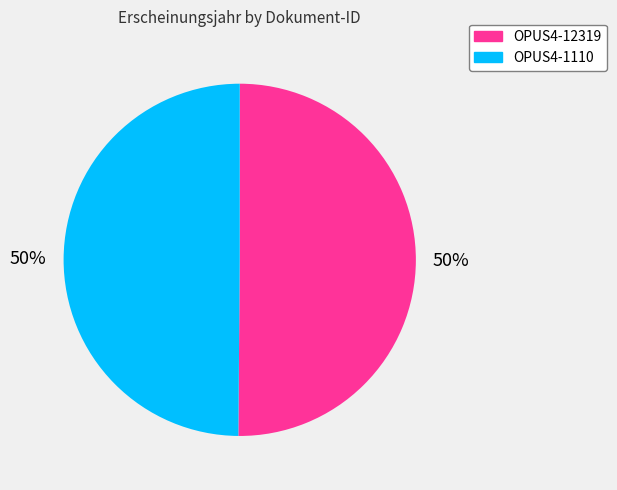

True or false: OPUS4-12319 accounts for 50% of the total.

True